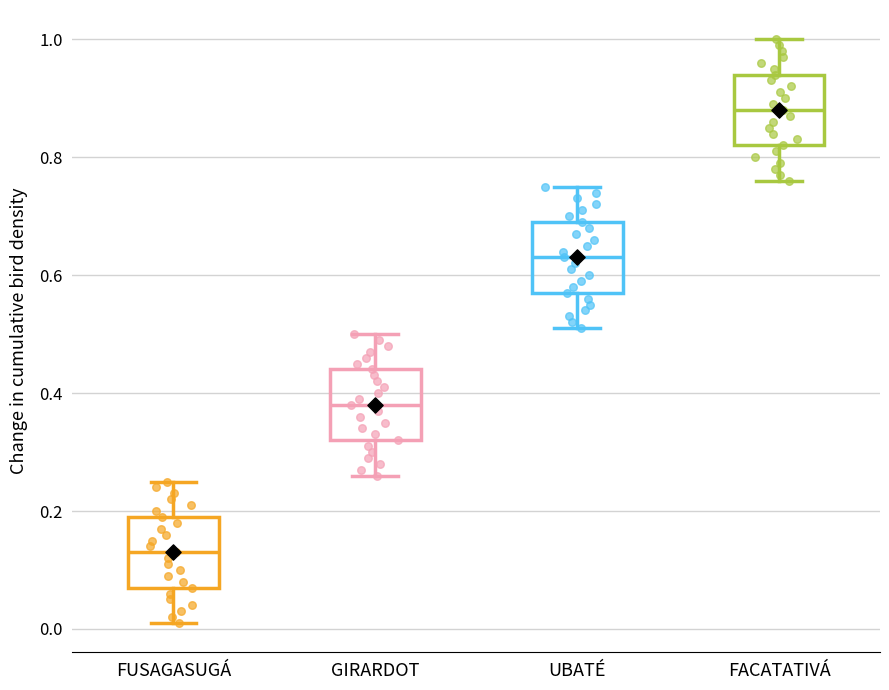

Where is the lower edge of the box for UBATÉ on the y-axis? The values are not printed on the chart, so give them approximately, as read against the axis.

0.58